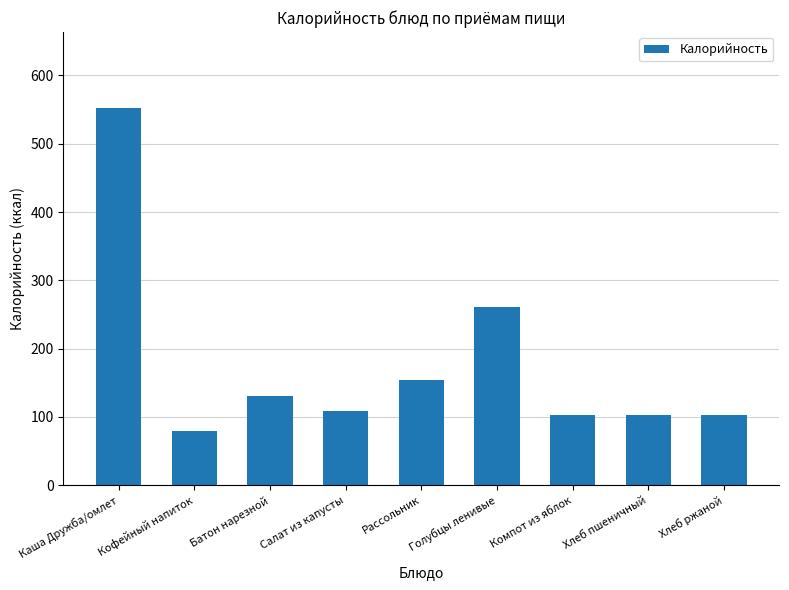

What is the ratio of the value at Батон нарезной to the value at Хлеб ржаной?

1.3